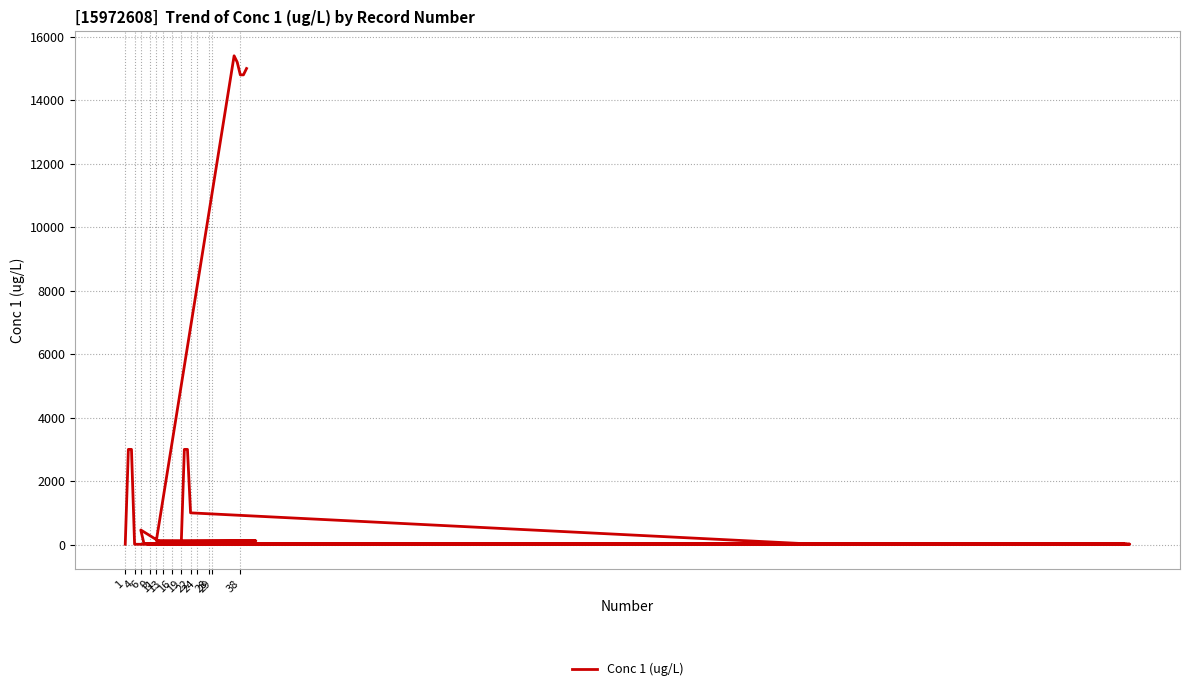

Between 38 and 6, which is larger?

38